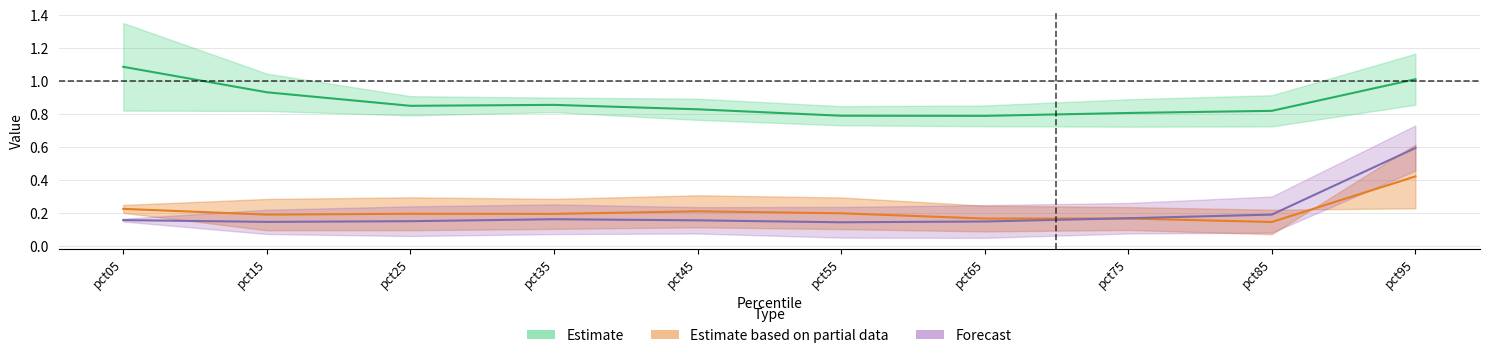

Is it true that Feb equals 0.3 at pct25?

False